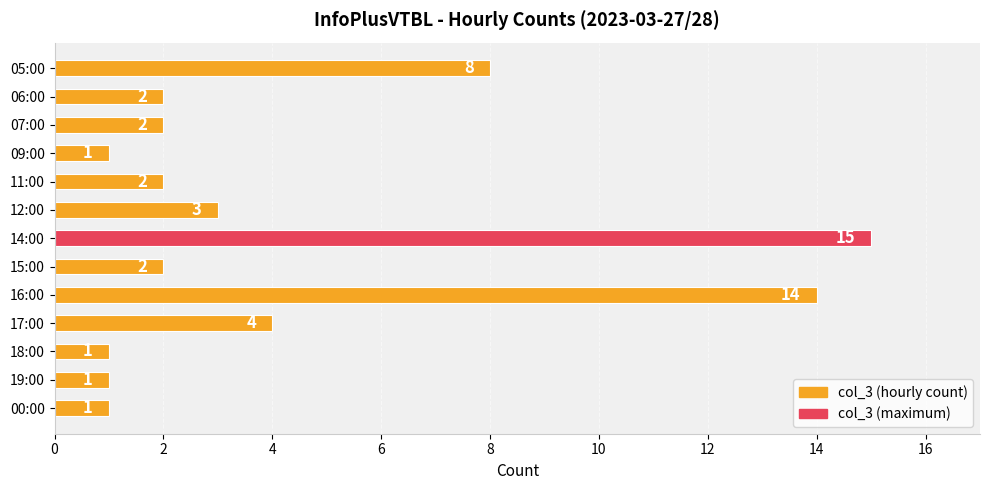

What is the average value?

4